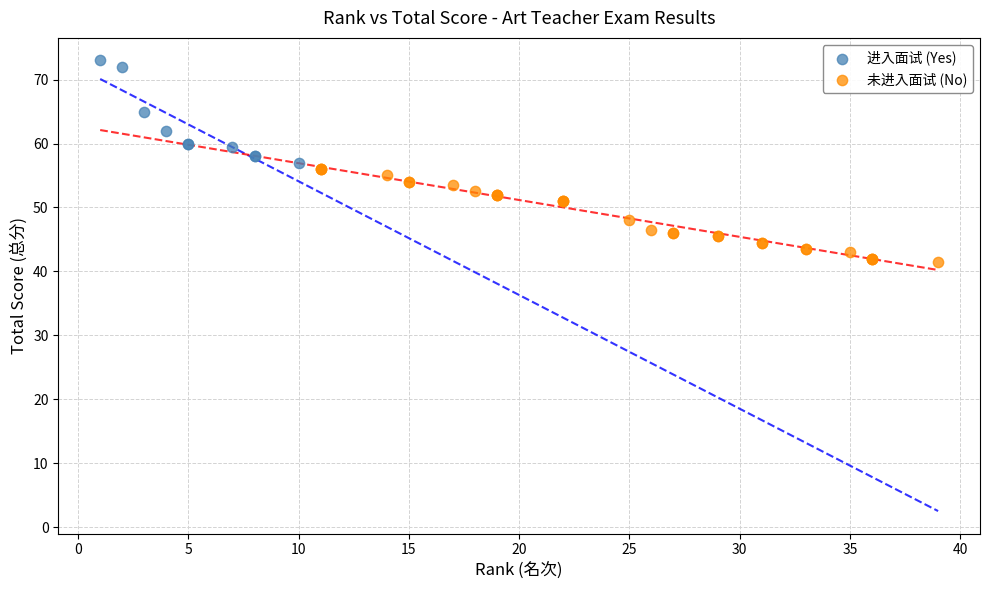

Which series contains the highest Y value?

进入面试 (Yes)